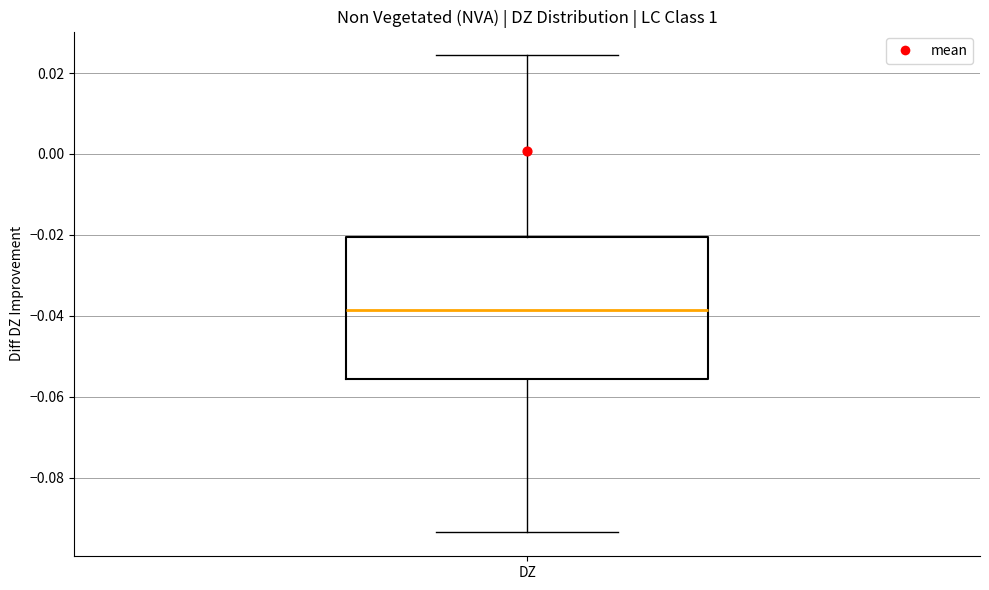

Read this box plot against the y-axis: the position of the median line, the range covered by the box, and the ends of both whiskers. The values are not printed on the chart, so give them approximately, as read against the axis.

median -0.038, box -0.056 to -0.020, whiskers -0.094 to 0.024